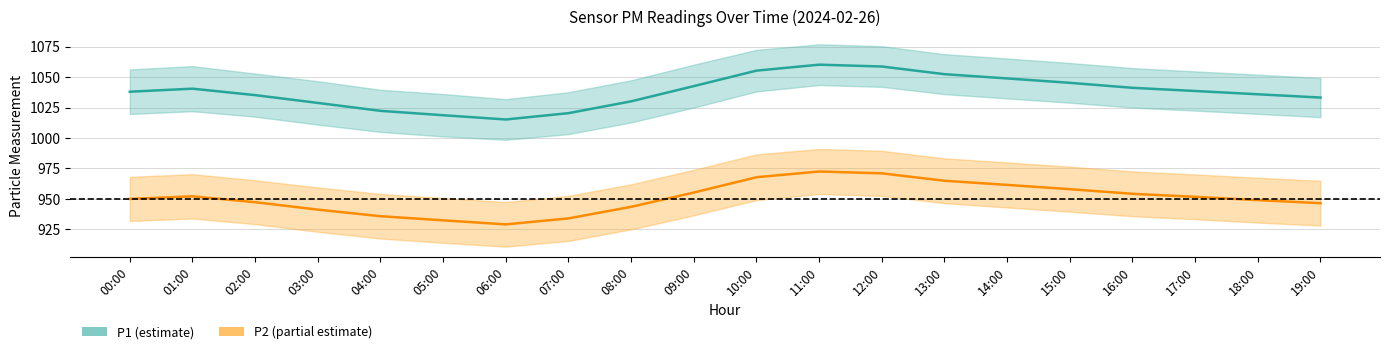

Which series changed the most between 10:00 and 12:00?

P1_lo